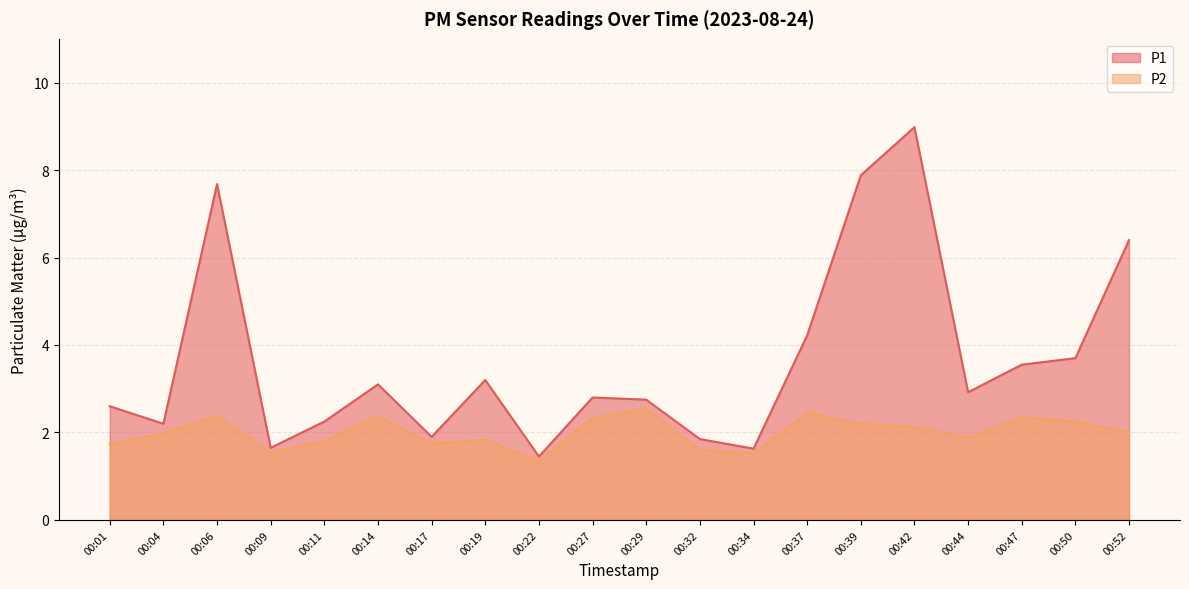

Which series changed the most between 00:17 and 00:52?

P1